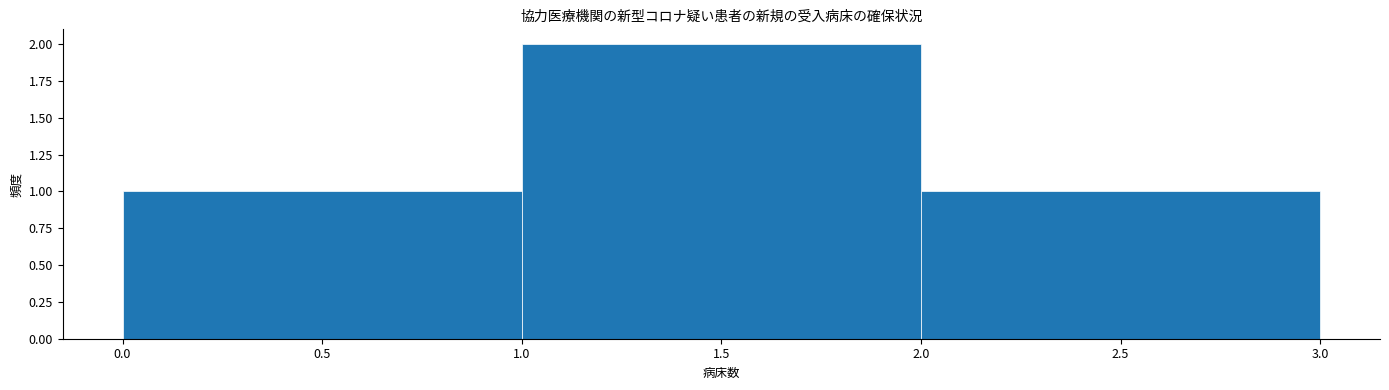

Reading left to right, list every bar in this chart as the range it spans on the x-axis followed by its height. The values are not printed on the chart, so give them approximately, as read against the axis.

0.0 to 1.0: 1
1.0 to 2.0: 2
2.0 to 3.0: 1